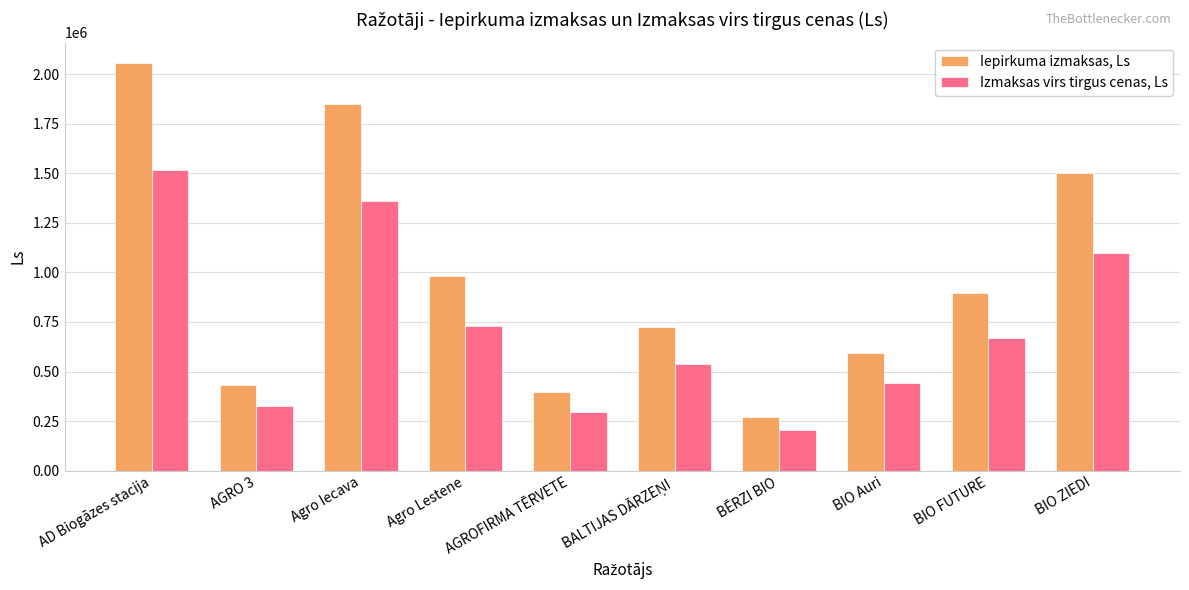

Rank the series by their maximum value, from lowest to highest.

Izmaksas virs tirgus cenas, Ls, Iepirkuma izmaksas, Ls